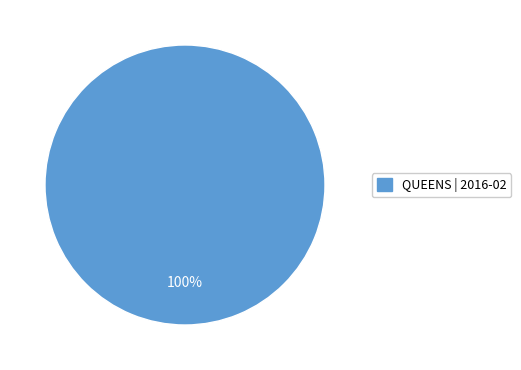

Does any single category account for the majority?

Yes